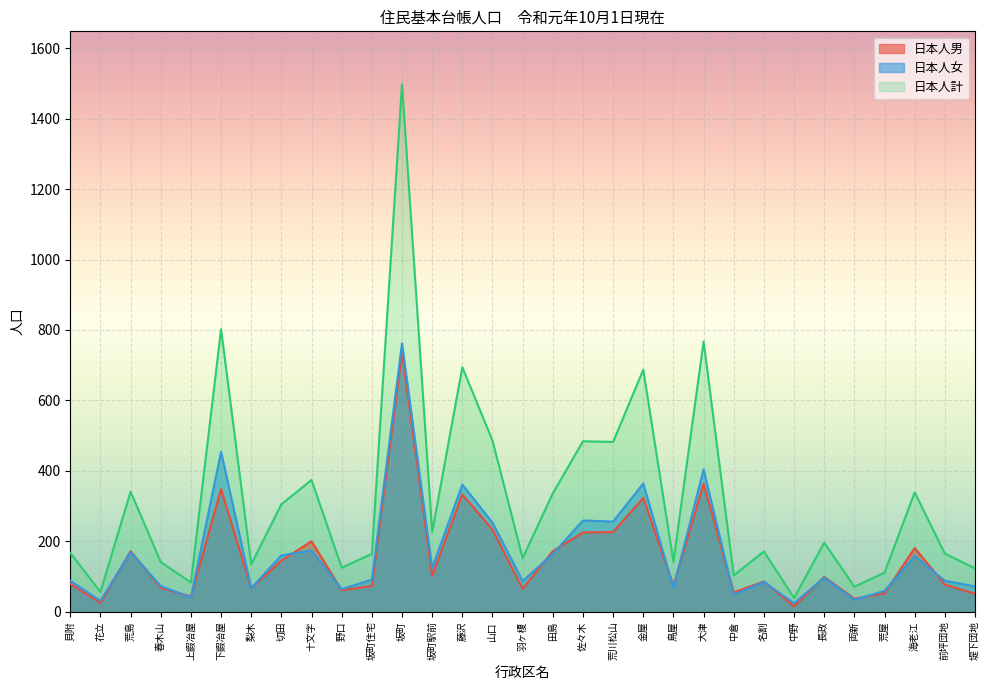

Reading left to right, what are all the values shown in this chart?

日本人男: 79	25	172	68	43	348	67	145	200	61	73	736	102	333	233	65	172	225	226	323	74	363	55	86	15	99	37	52	181	77	51
日本人女: 88	31	169	73	40	454	67	160	174	64	91	762	124	361	253	87	164	259	256	364	68	404	48	85	24	97	34	59	158	88	72
日本人計: 167	56	341	141	83	802	134	305	374	125	164	1498	226	694	486	152	336	484	482	687	142	767	103	171	39	196	71	111	339	165	123